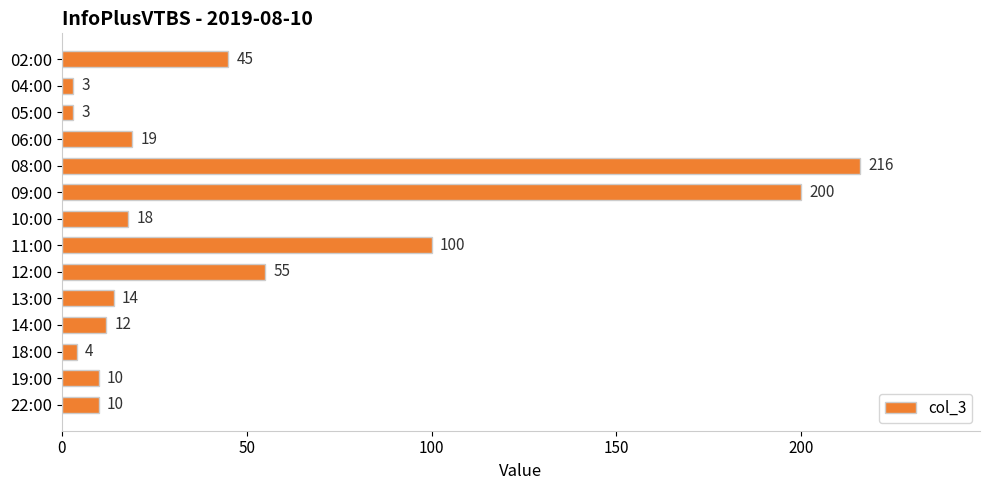

What is the ratio of the value at 19:00 to the value at 18:00?

2.5